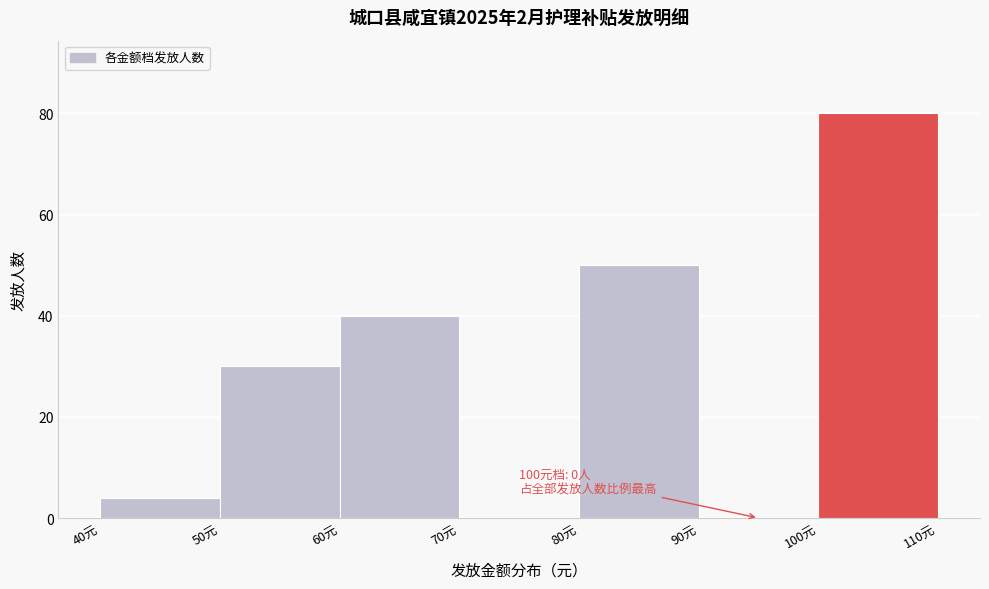

Over which range of the x-axis is the bar tallest?

100 to 110